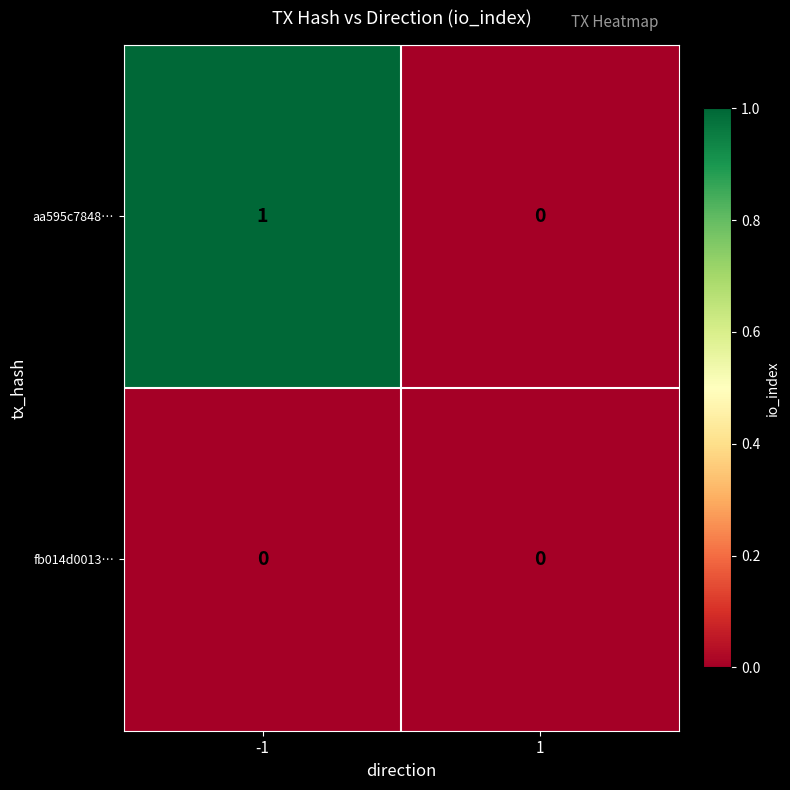

Which series has the largest total across all categories?

aa595c7848…